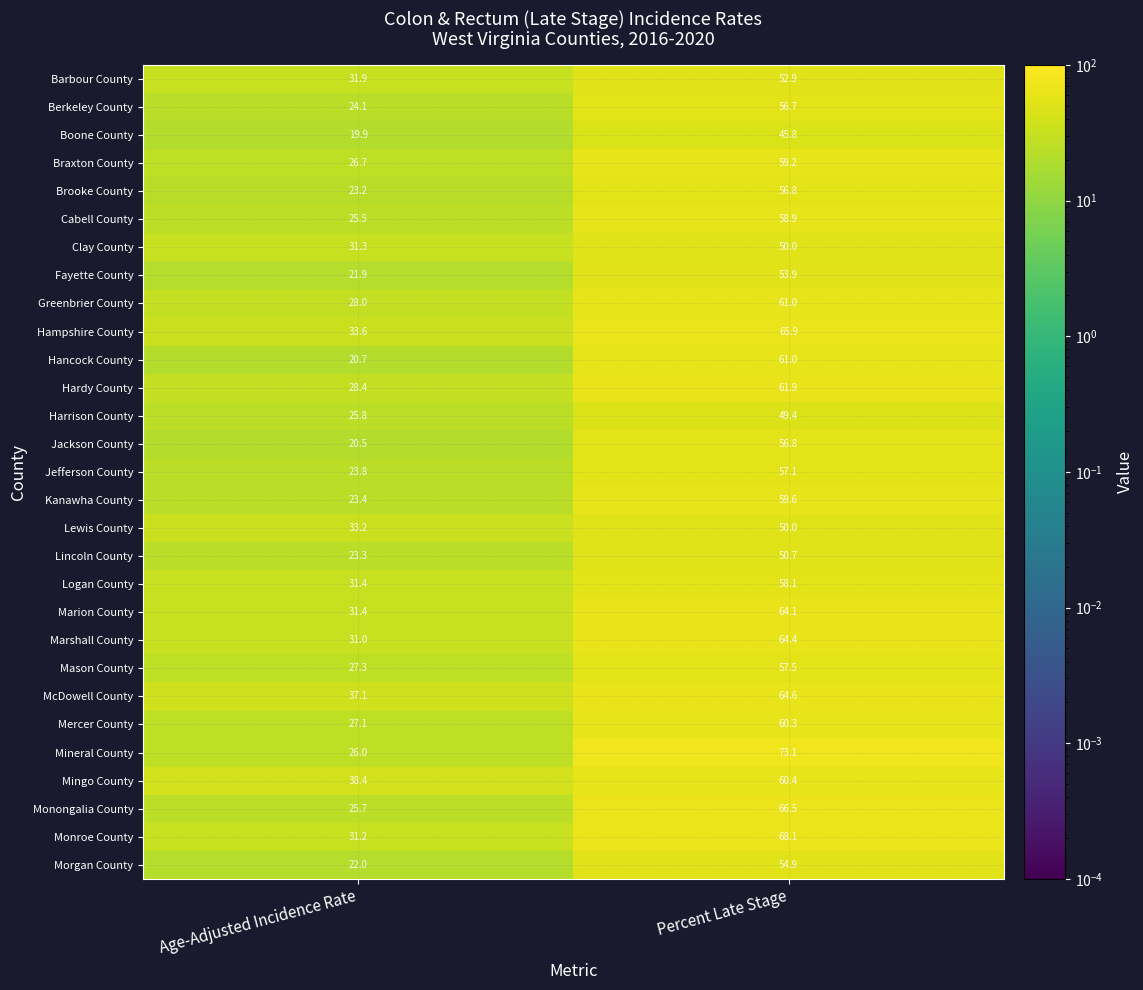

True or false: Monroe County has a value of 31.2 at Age-Adjusted Incidence Rate.

True